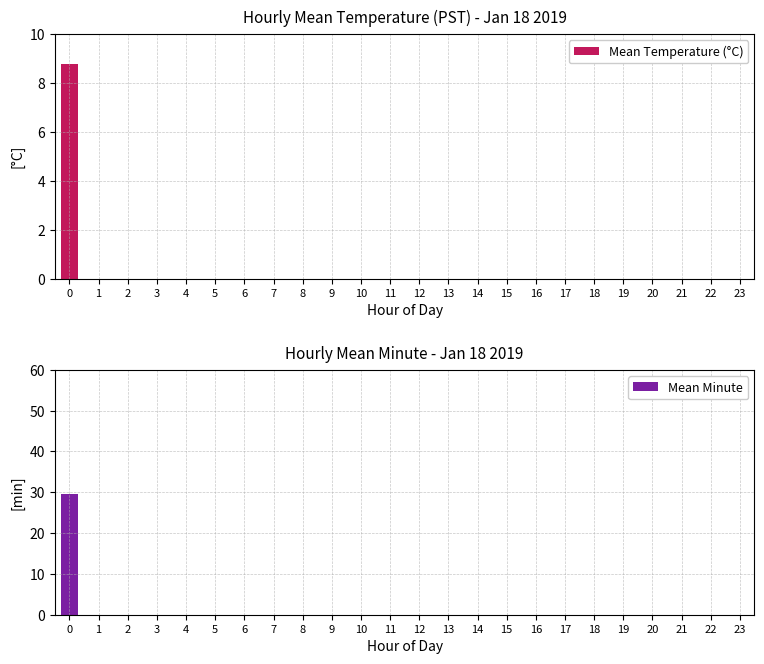

Which series has the largest range (max minus min)?

Mean Minute